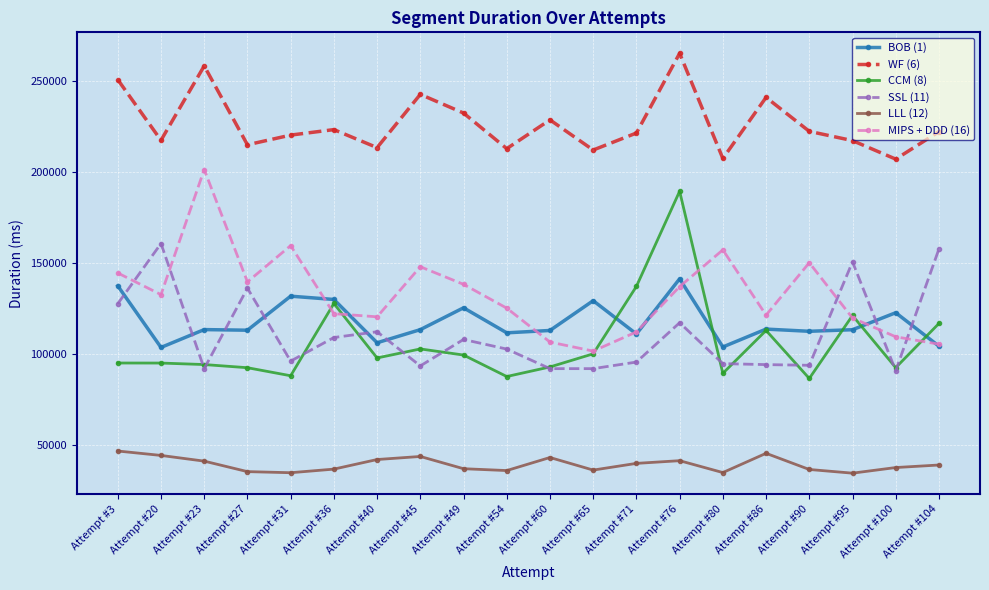

What are all the series names shown in the legend?

BOB (1), WF (6), CCM (8), SSL (11), LLL (12), MIPS + DDD (16)